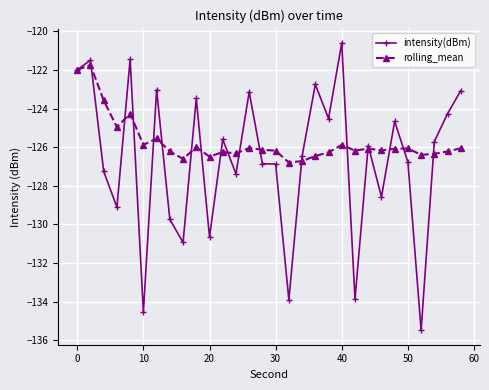

What is the smallest value displayed?

-135.5